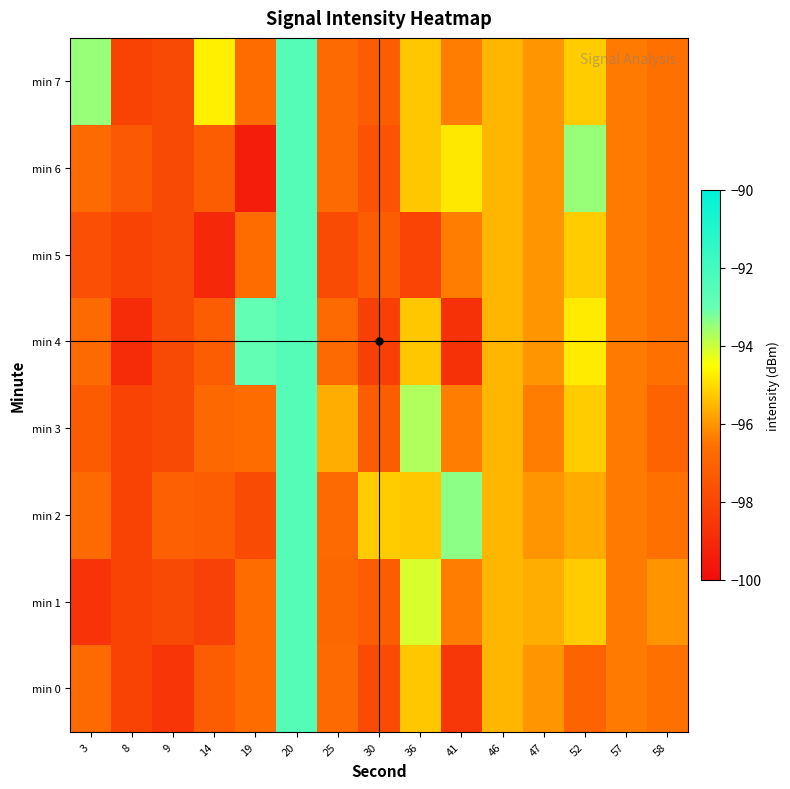

Reading left to right, transcribe all the data shown in this chart.

min 0: 3=-96.8	8=-98.1	9=-98.6	14=-97.2	19=-96.7	20=-92.5	25=-96.8	30=-97.8	36=-95.3	41=-98.5	46=-95.5	47=-96.0	52=-97.0	57=-96.4	58=-96.5
min 1: 3=-98.7	8=-98.1	9=-97.9	14=-98.2	19=-96.7	20=-92.5	25=-96.9	30=-97.2	36=-94.1	41=-96.4	46=-95.5	47=-95.7	52=-95.2	57=-96.4	58=-96.0
min 2: 3=-96.8	8=-98.1	9=-97.1	14=-97.2	19=-97.8	20=-92.5	25=-96.8	30=-95.2	36=-95.3	41=-93.4	46=-95.5	47=-96.0	52=-95.7	57=-96.4	58=-96.5
min 3: 3=-97.3	8=-98.1	9=-97.9	14=-96.9	19=-96.7	20=-92.5	25=-95.7	30=-97.2	36=-93.7	41=-96.4	46=-95.5	47=-96.4	52=-95.2	57=-96.4	58=-97.0
min 4: 3=-96.8	8=-98.9	9=-97.9	14=-97.2	19=-92.9	20=-92.5	25=-96.8	30=-98.3	36=-95.3	41=-98.7	46=-95.5	47=-96.0	52=-94.8	57=-96.4	58=-96.5
min 5: 3=-97.7	8=-98.1	9=-97.9	14=-99.0	19=-96.7	20=-92.5	25=-97.8	30=-97.2	36=-98.1	41=-96.4	46=-95.5	47=-96.0	52=-95.2	57=-96.4	58=-96.5
min 6: 3=-96.8	8=-97.4	9=-97.9	14=-97.2	19=-99.4	20=-92.5	25=-96.8	30=-97.6	36=-95.3	41=-94.8	46=-95.5	47=-96.0	52=-93.5	57=-96.4	58=-96.5
min 7: 3=-93.5	8=-98.1	9=-97.9	14=-94.7	19=-96.7	20=-92.5	25=-96.8	30=-97.2	36=-95.3	41=-96.4	46=-95.5	47=-96.0	52=-95.2	57=-96.4	58=-96.5